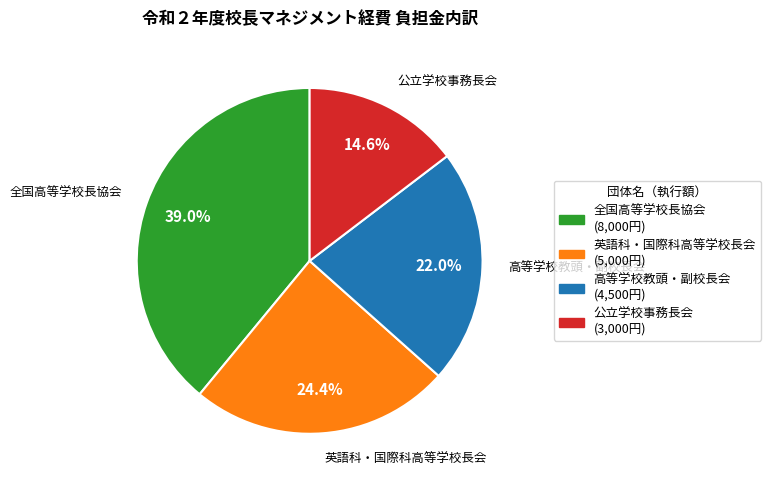

Does any single category account for the majority?

No